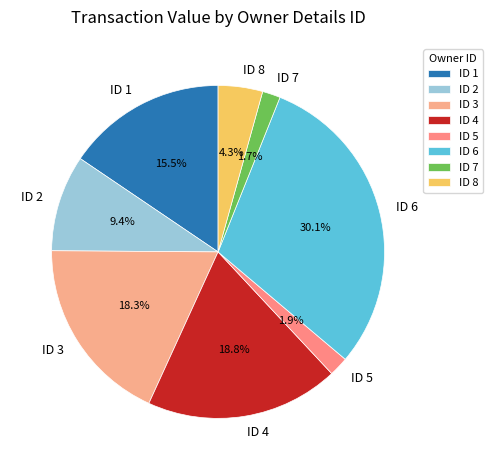

How many segments does this pie chart have?

8